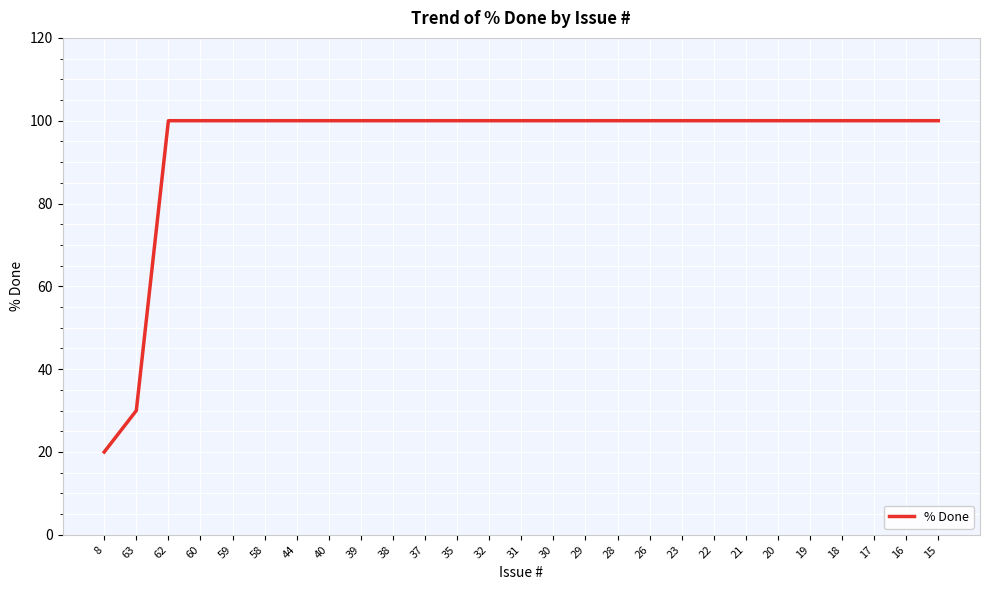

What is the sum of all values?

2550